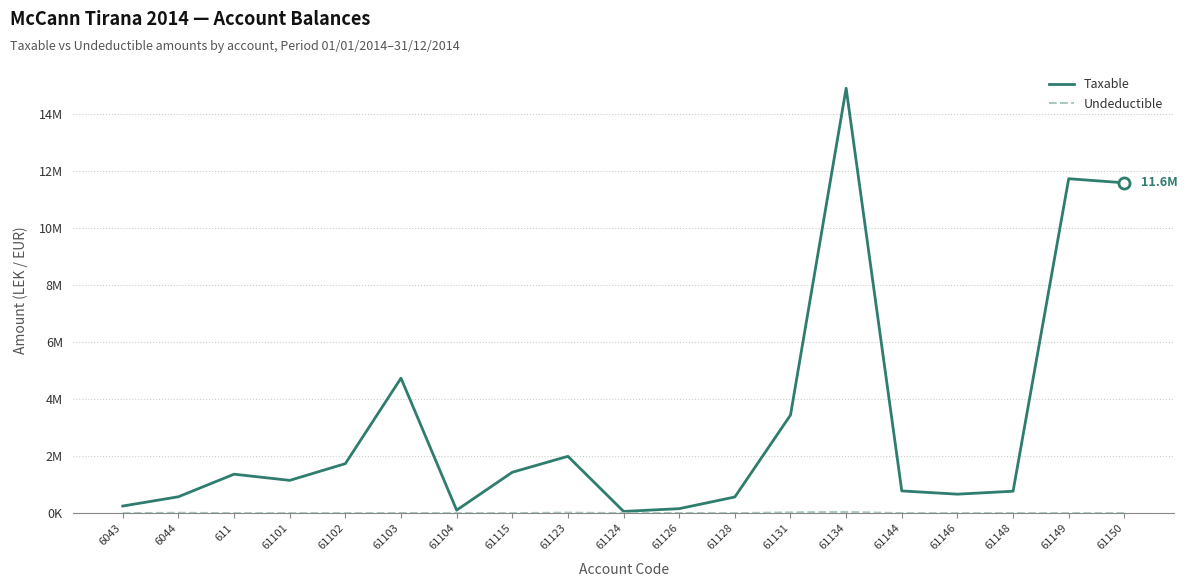

Does the chart have visible grid lines?

Yes